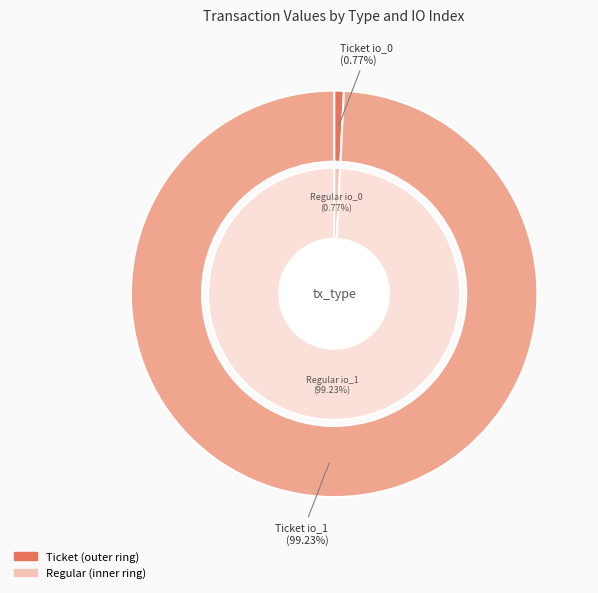

True or false: io_index 0 accounts for 1% of the total.

True